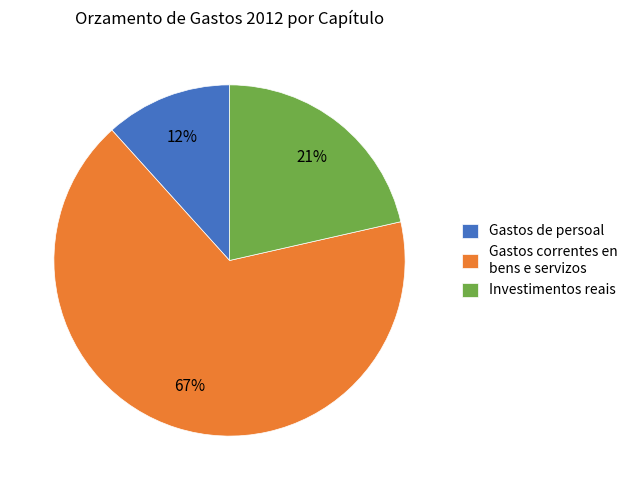

Is there any slice that represents more than half of the pie?

Yes